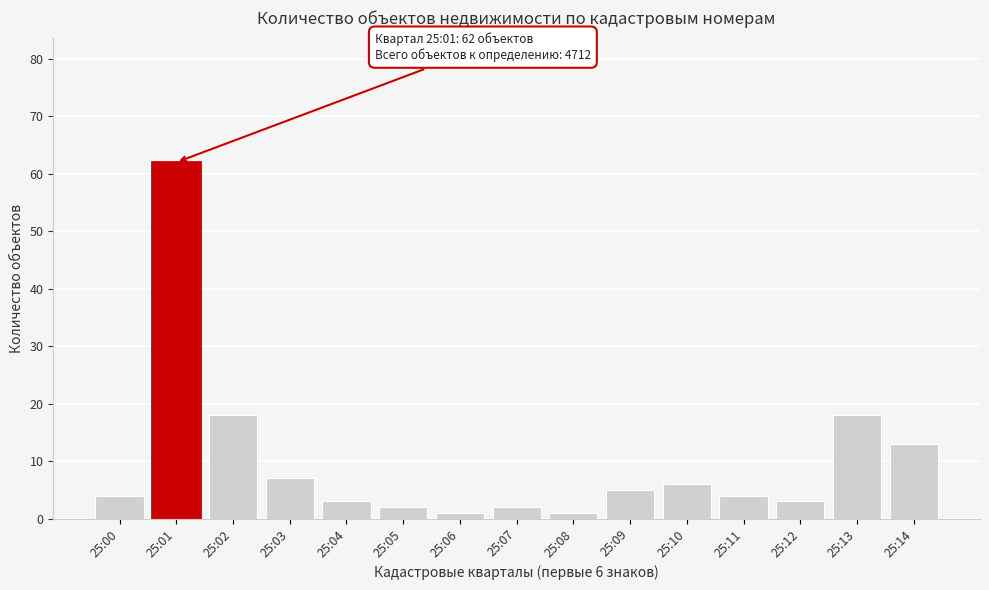

Reading left to right, extract all data points from this chart.

25:00=4	25:01=62	25:02=18	25:03=7	25:04=3	25:05=2	25:06=1	25:07=2	25:08=1	25:09=5	25:10=6	25:11=4	25:12=3	25:13=18	25:14=13